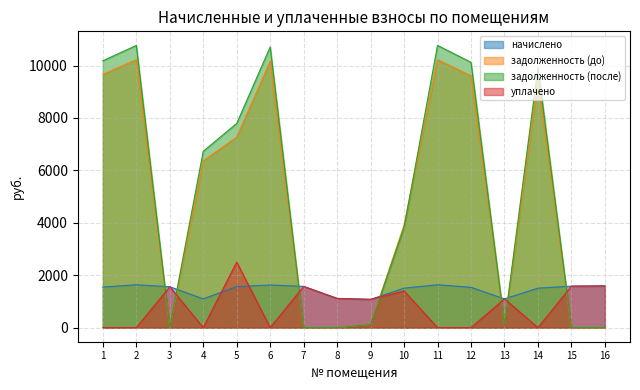

How many values in уплачено are above zero?

9